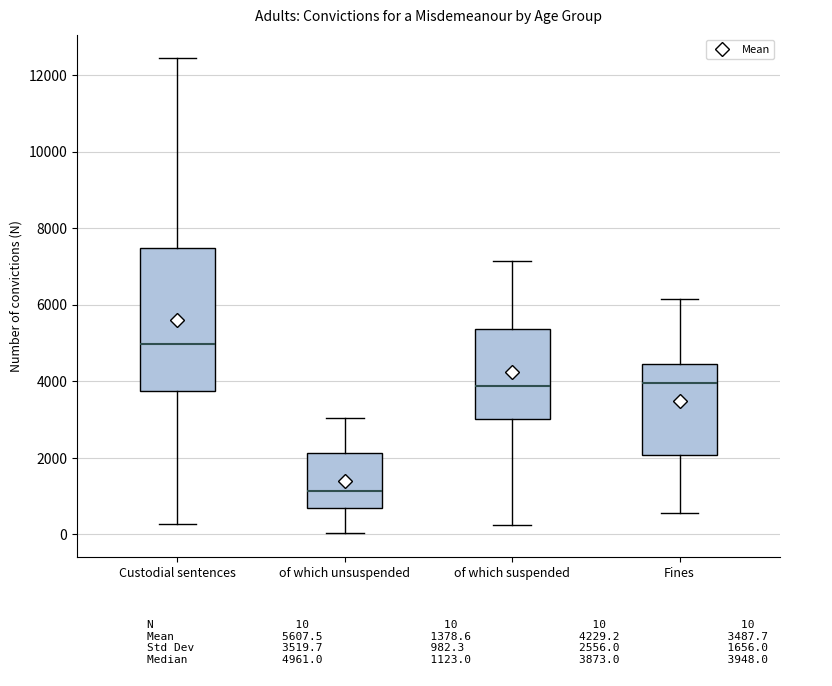

Which box's median line is the highest?

Custodial sentences